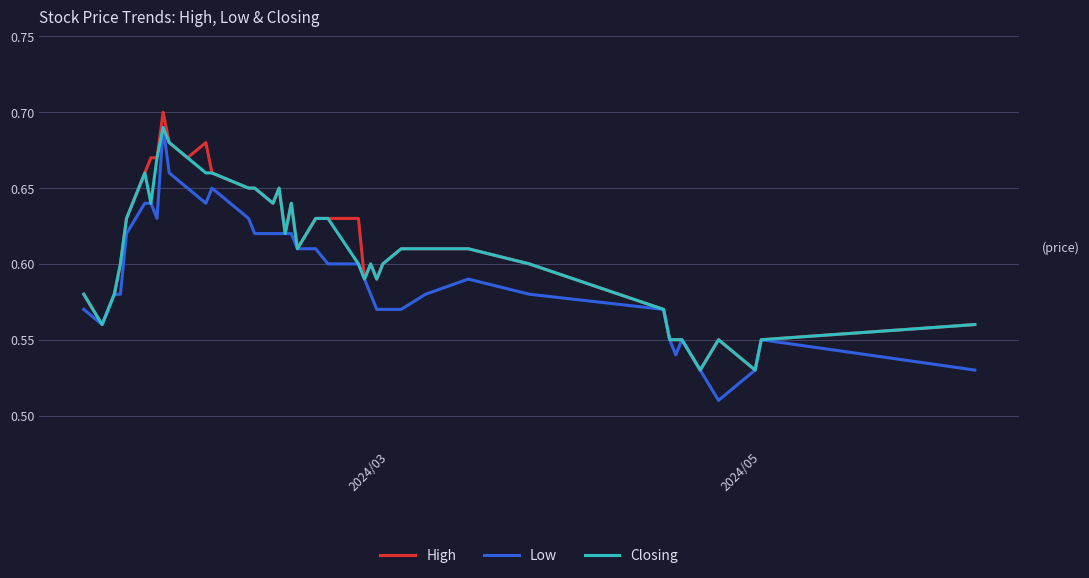

Is this an area chart (filled region under the line)?

No